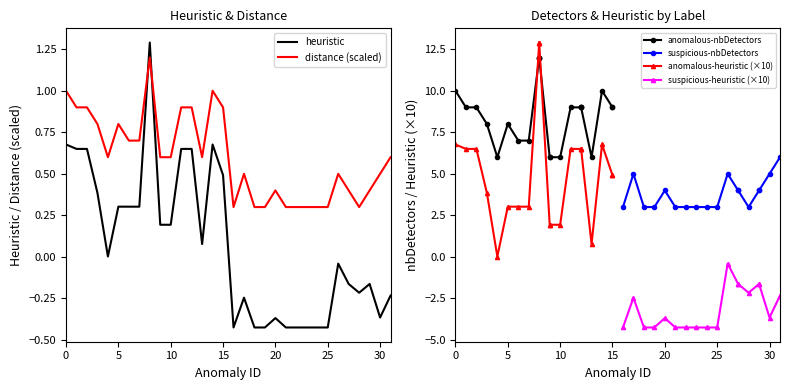

List the series in order of their overall mean, highest first.

distance, heuristic